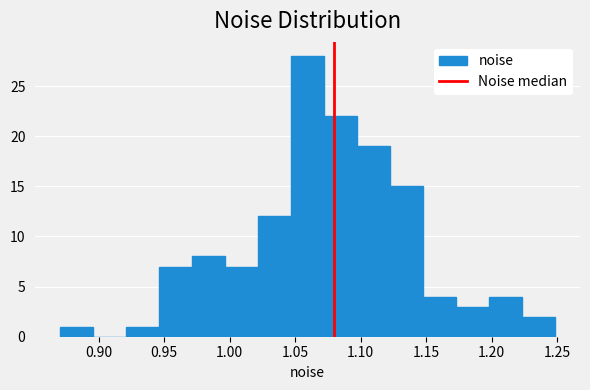

Reading left to right, list every bar in this chart as the range it spans on the x-axis followed by its height. Neither the bar edges nor the heights are printed on the chart, so give them approximately, as read against the axes.

0.870 to 0.895: 1
0.895 to 0.920: 0
0.920 to 0.945: 1
0.945 to 0.970: 7
0.970 to 0.995: 8
0.995 to 1.020: 7
1.020 to 1.045: 12
1.045 to 1.070: 28
1.070 to 1.095: 22
1.095 to 1.120: 19
1.120 to 1.150: 15
1.150 to 1.175: 4
1.175 to 1.200: 3
1.200 to 1.225: 4
1.225 to 1.250: 2